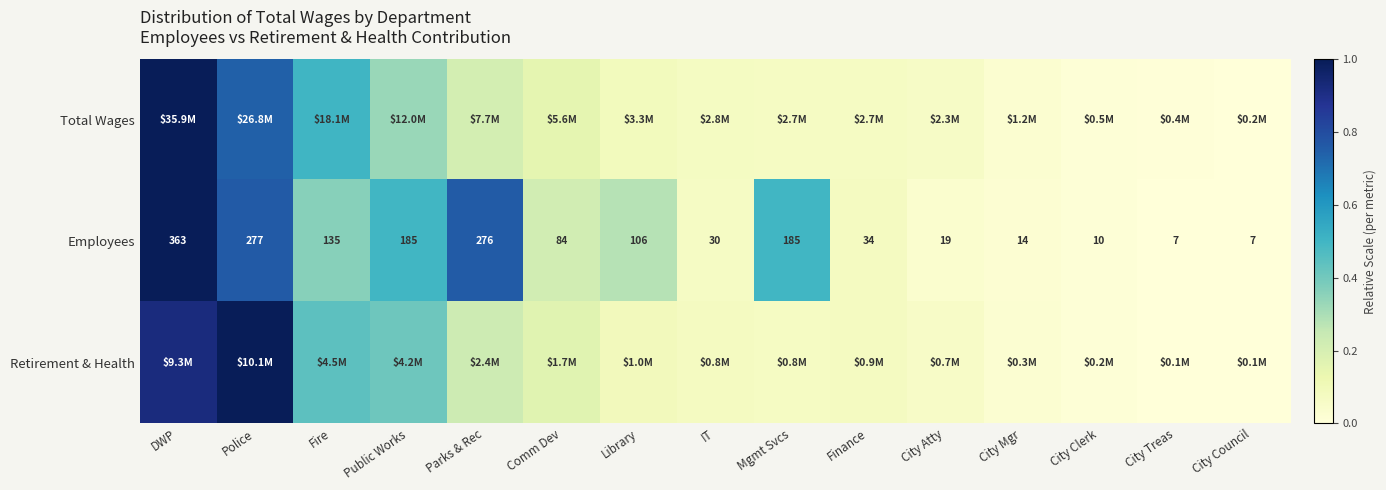

Where does the Employees series first go above 84?

DWP